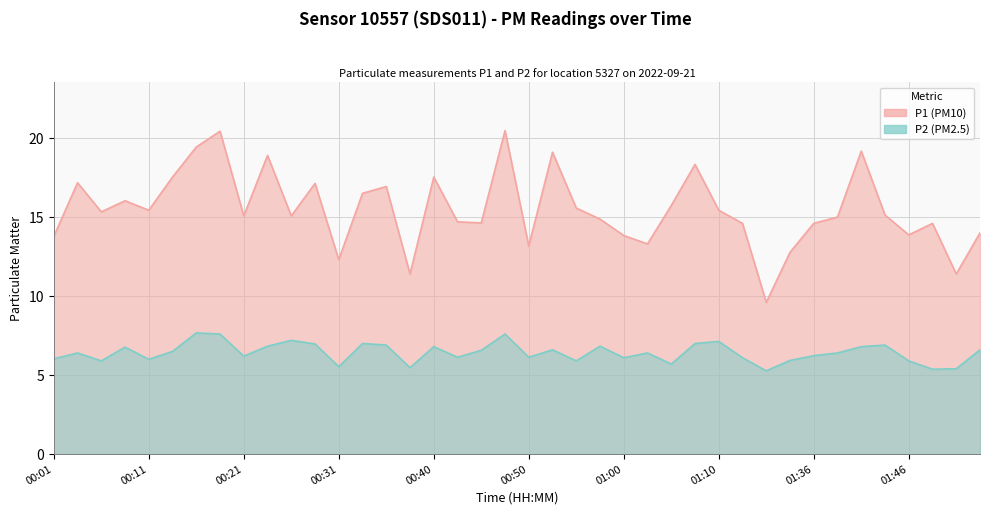

What is the total value across all series at 00:06?

21.2